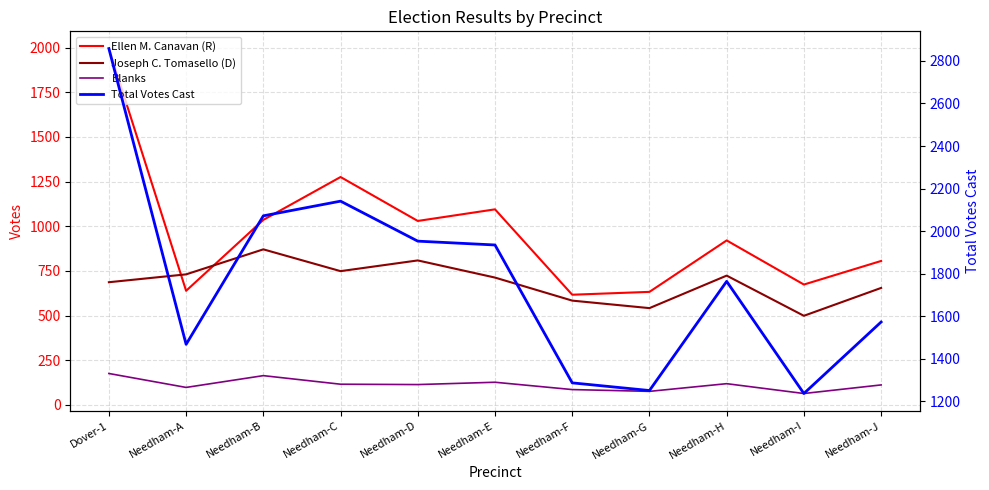

Between Needham-G and Dover-1, which is larger?

Dover-1